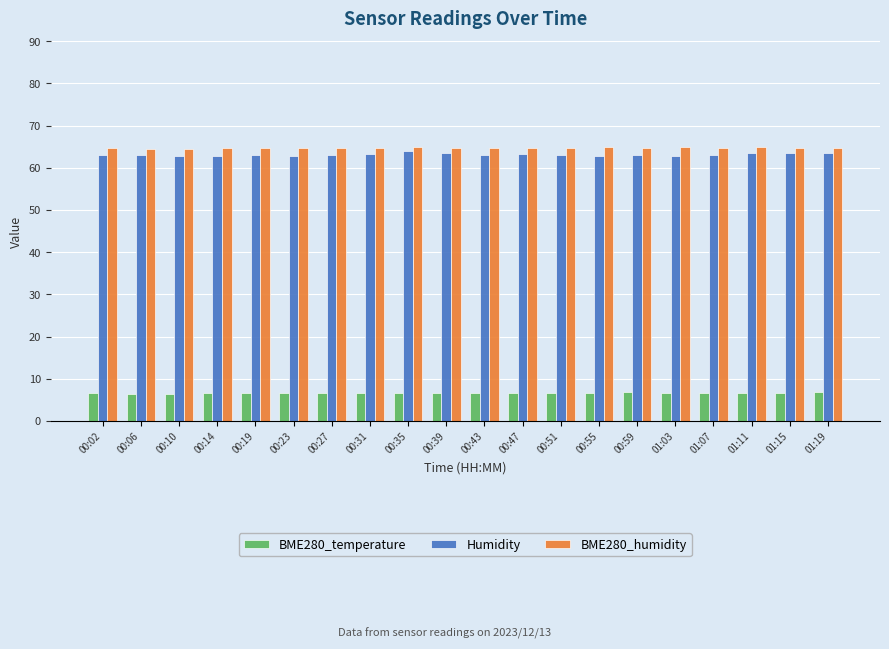

Is the value of Humidity at 00:02 greater than the value of BME280_temperature at 01:19?

Yes